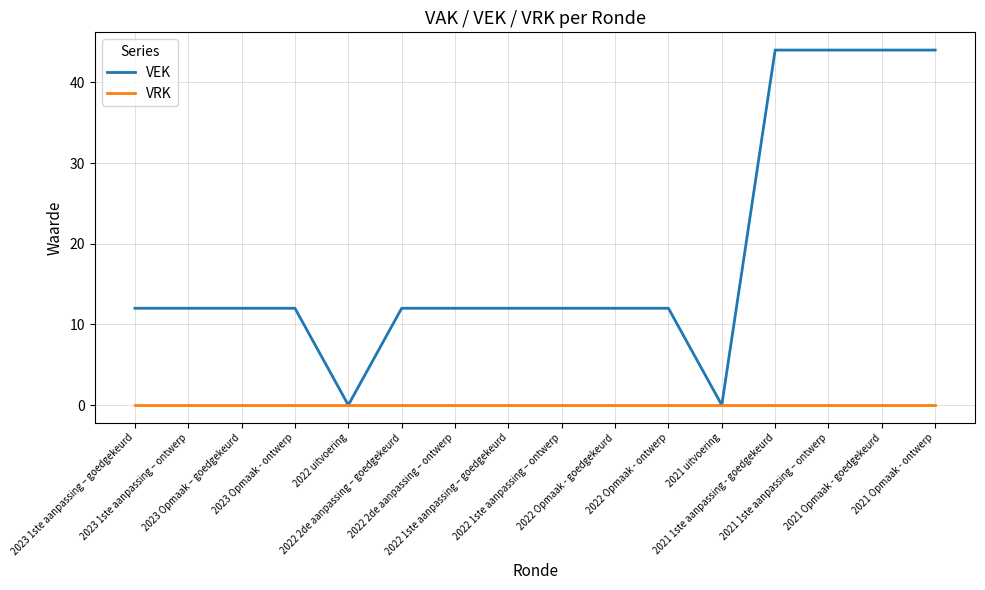

Is this an area chart (filled region under the line)?

No